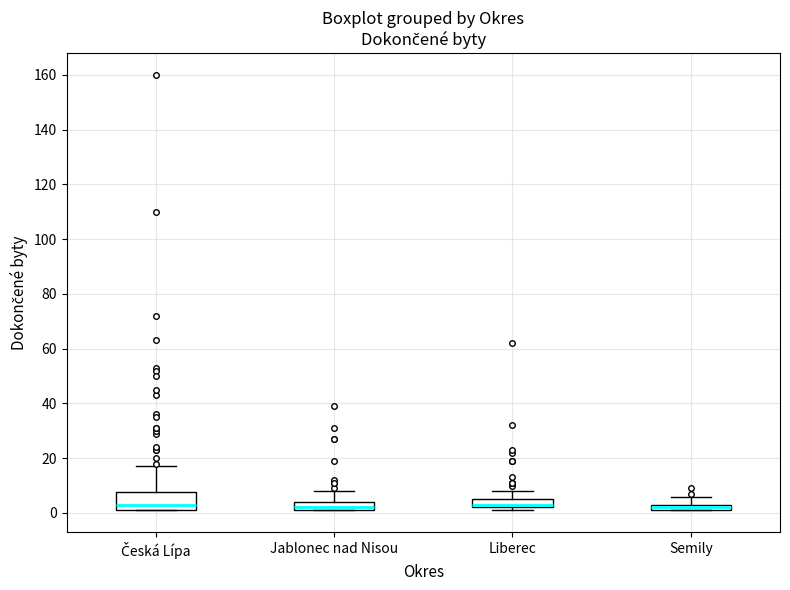

Where does the upper whisker of the box for Semily end on the y-axis? The values are not printed on the chart, so give them approximately, as read against the axis.

6